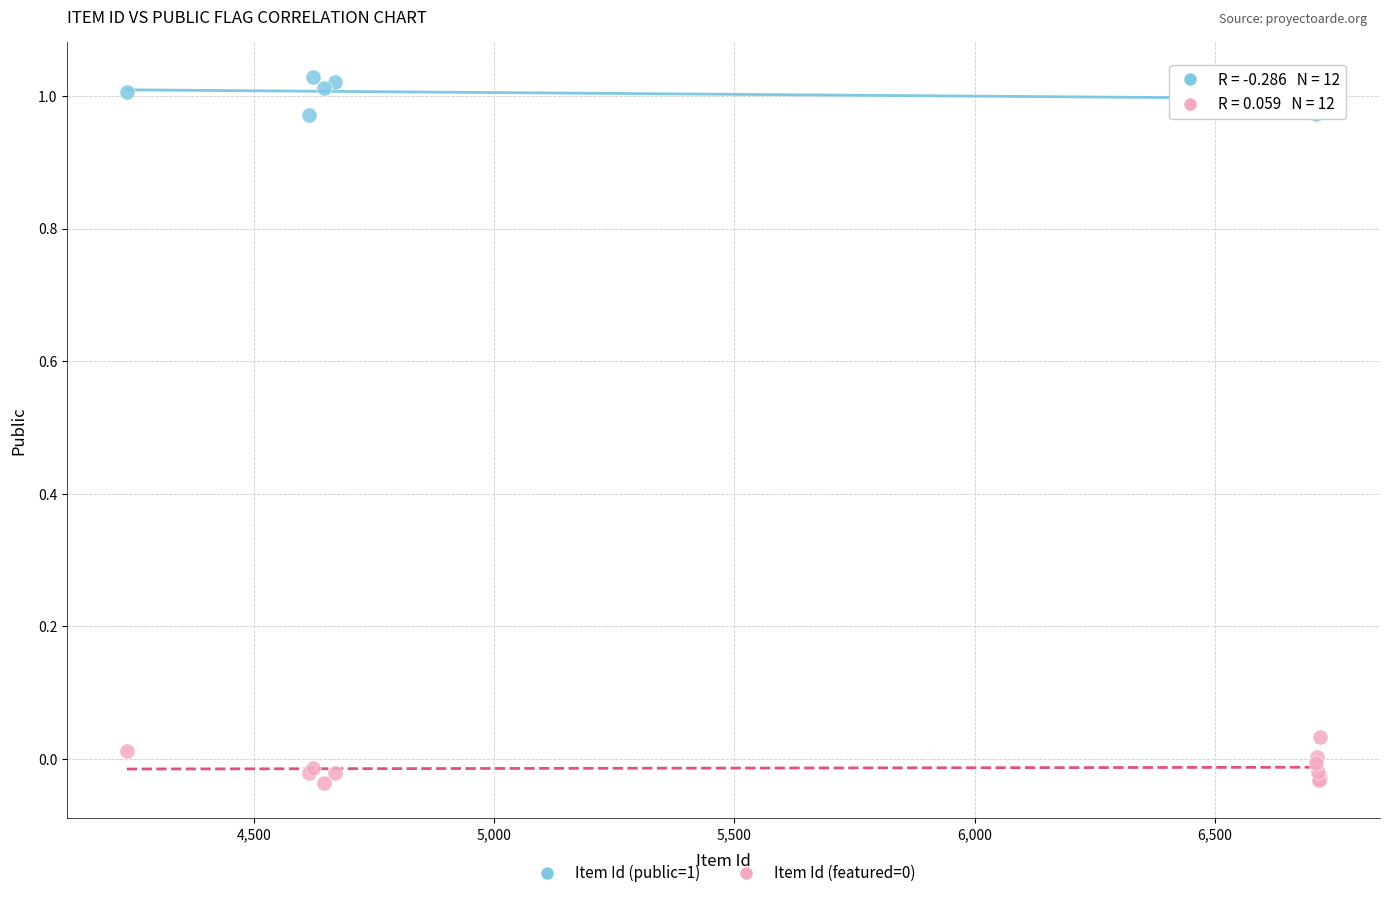

What is the X range (max minus min) for the scatter plot?

2483.0